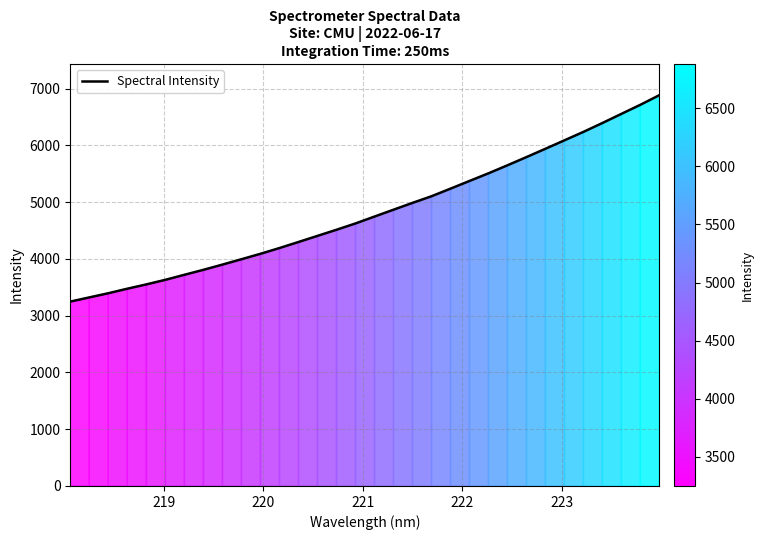

Is this an area chart (filled region under the line)?

No